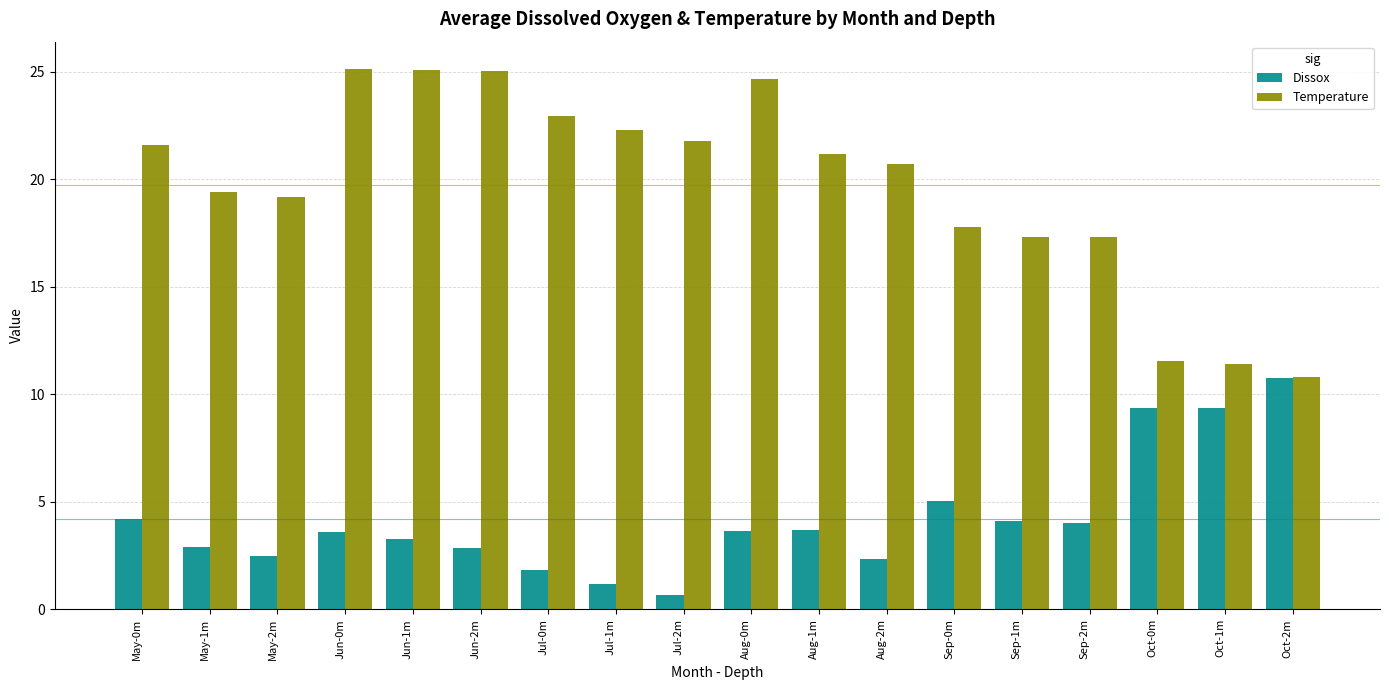

Which series has the largest total across all categories?

Temperature